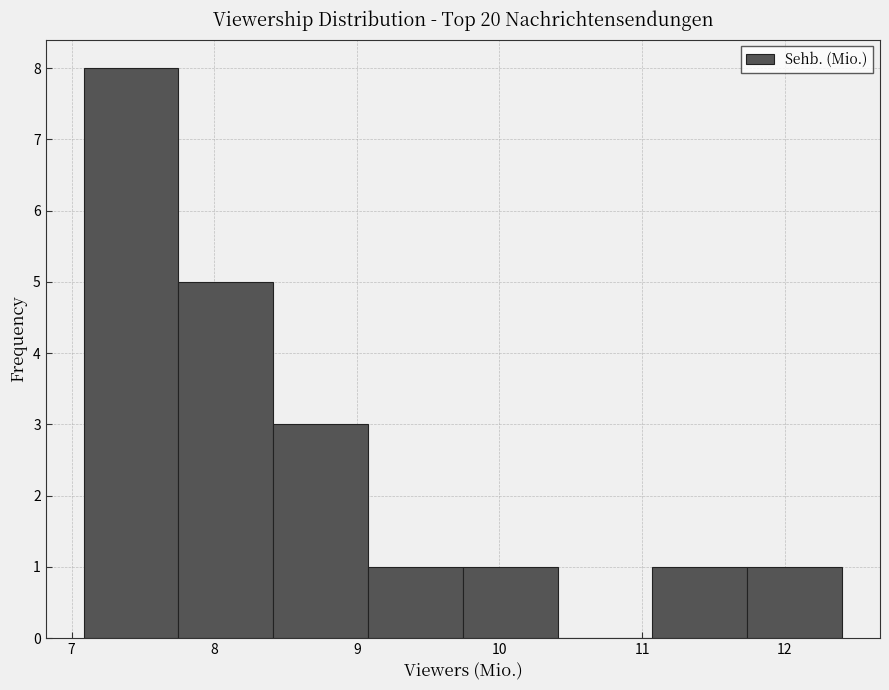

Reading left to right, transcribe this chart: for each bar, give the range it covers on the x-axis and its height. Neither the bar edges nor the heights are printed on the chart, so give them approximately, as read against the axes.

7.1 to 7.7: 8
7.7 to 8.4: 5
8.4 to 9.1: 3
9.1 to 9.7: 1
9.7 to 10.4: 1
10.4 to 11.1: 0
11.1 to 11.7: 1
11.7 to 12.4: 1